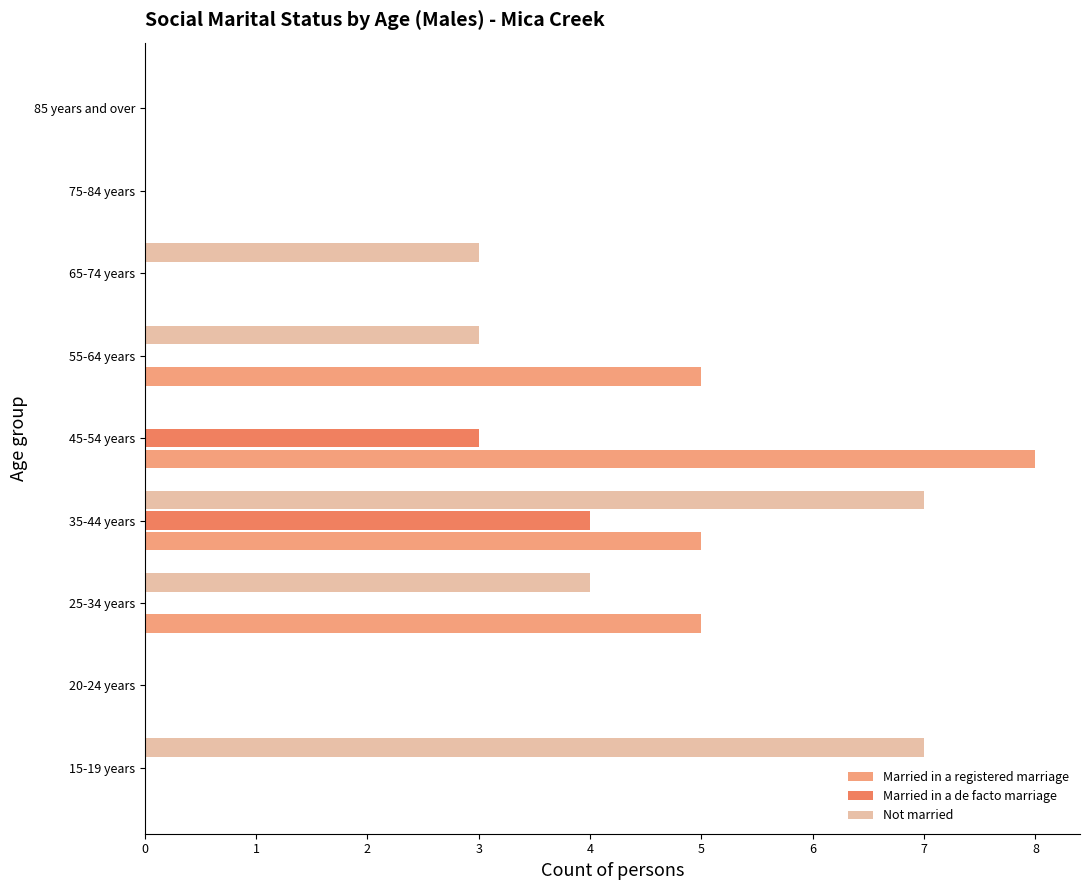

Which series has the largest total across all categories?

Not married